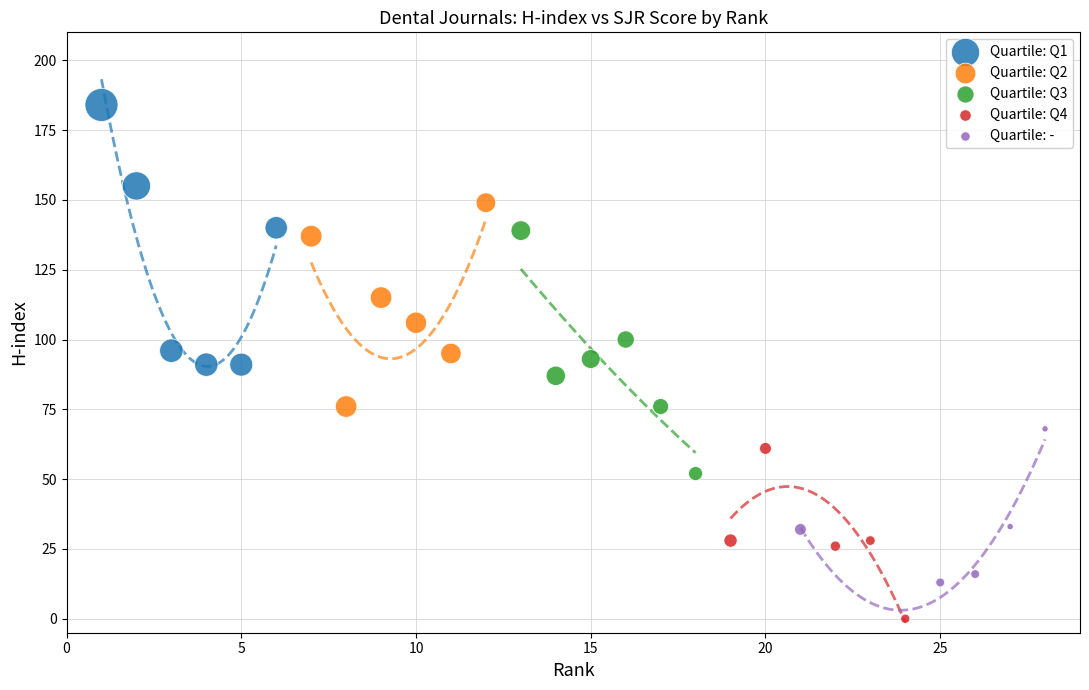

Which series reaches the minimum Y coordinate?

Quartile: Q4